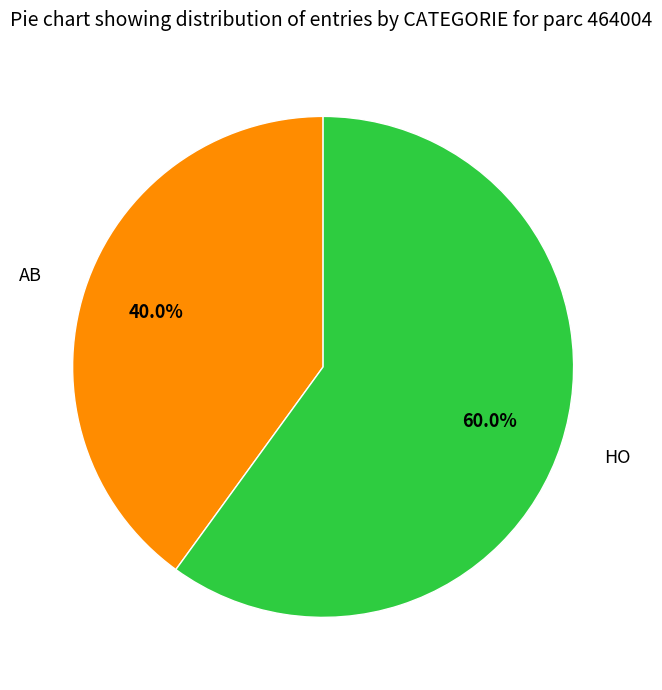

Between HO and AB, which is larger?

HO